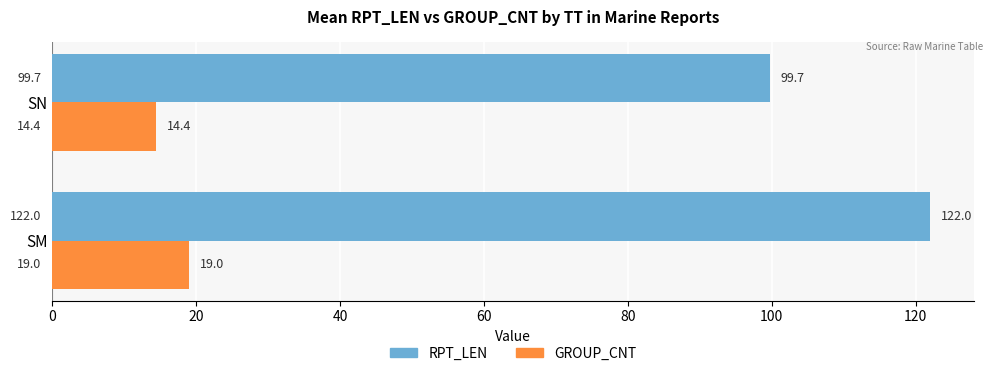

What is the difference between the GROUP_CNT values at SM and SN?

4.6